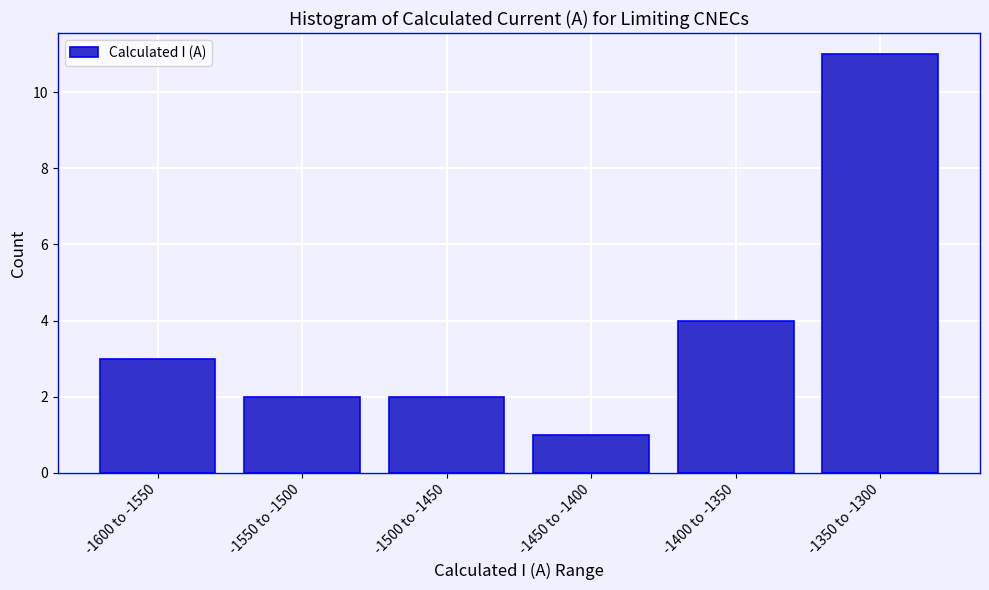

Reading left to right, transcribe all the data shown in this chart.

3	2	2	1	4	11